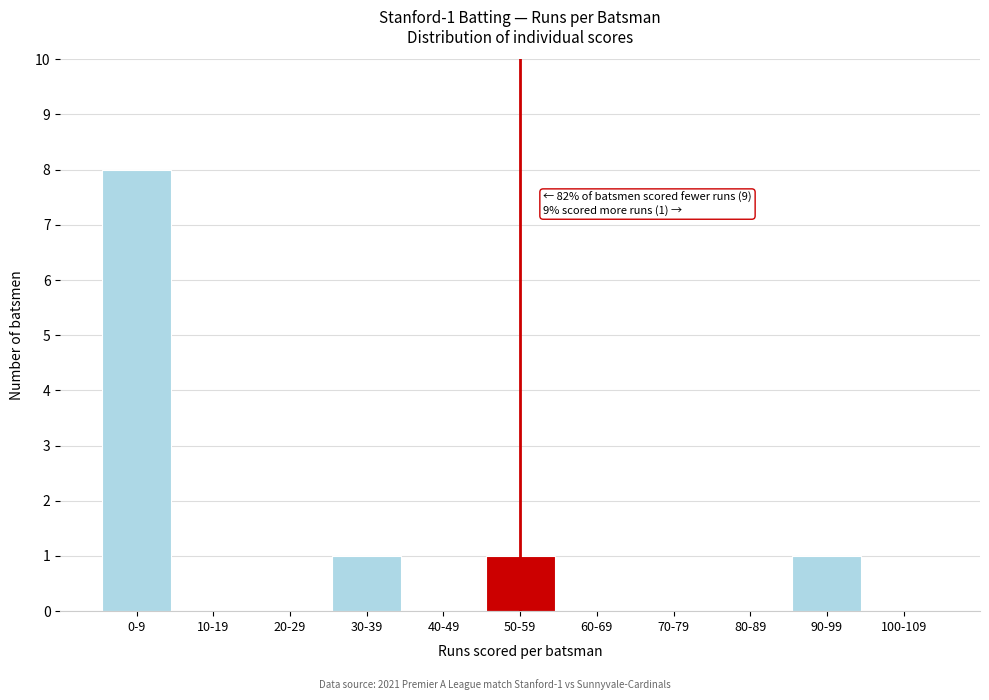

Reading left to right, list all the values displayed in this chart.

0-9=8	10-19=0	20-29=0	30-39=1	40-49=0	50-59=1	60-69=0	70-79=0	80-89=0	90-99=1	100-109=0